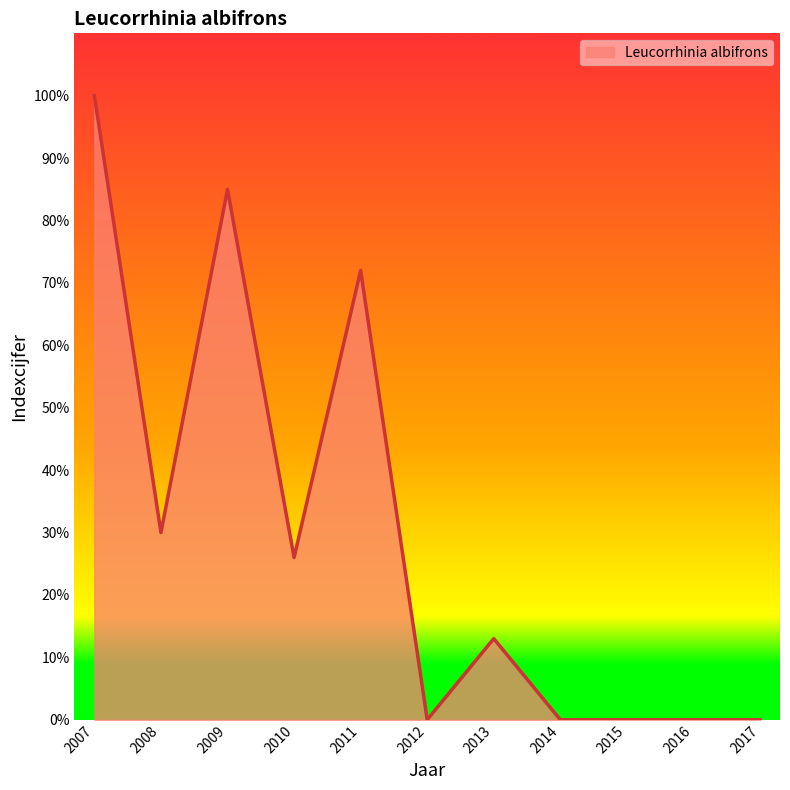

How many lines are shown in the chart?

1